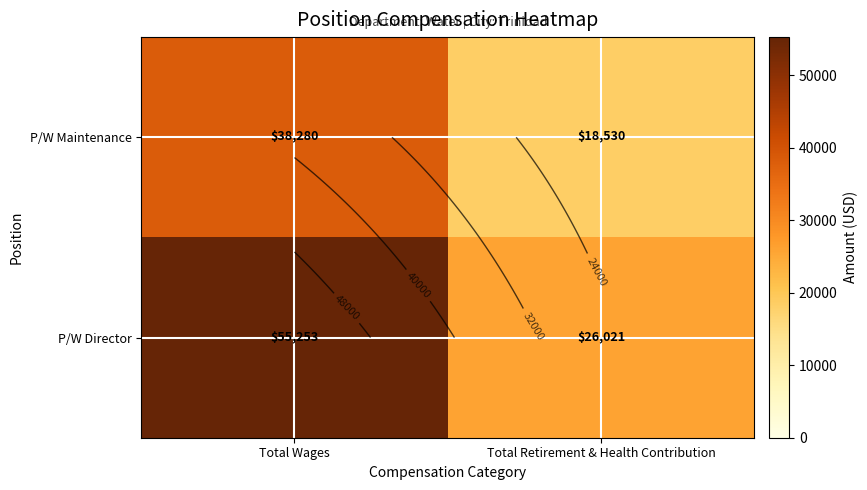

How many P/W Maintenance values are between 18530 and 38280?

2